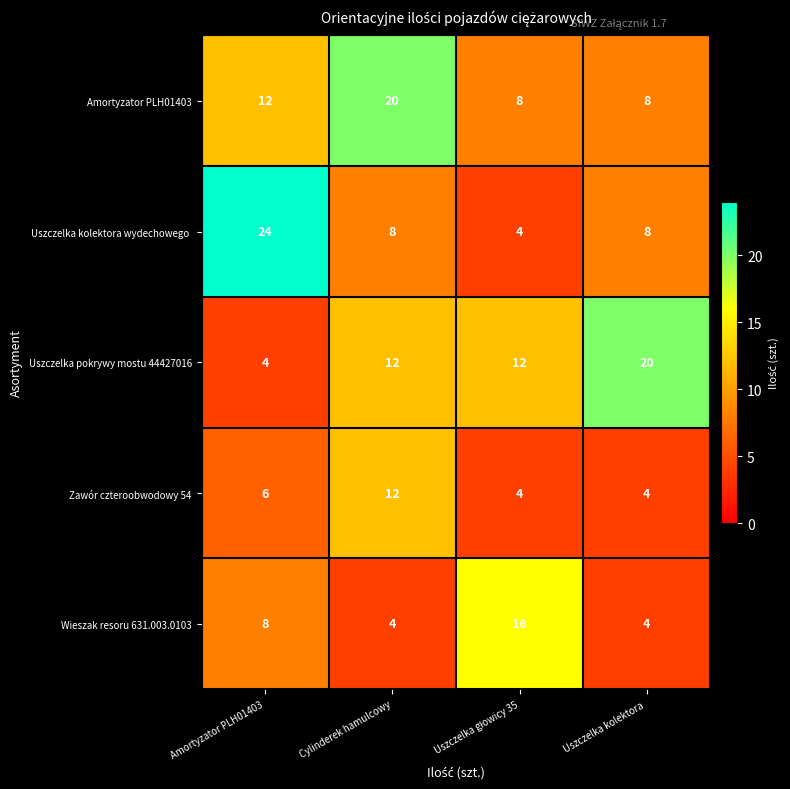

Which label corresponds to the largest value in the chart?

Amortyzator PLH01403